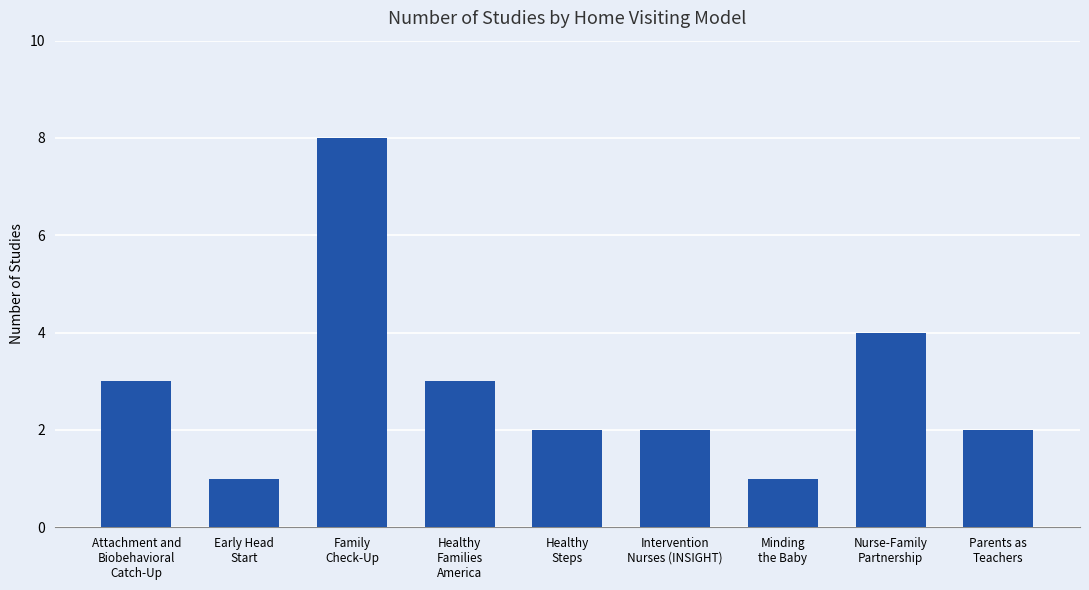

How many bars are there in total?

9